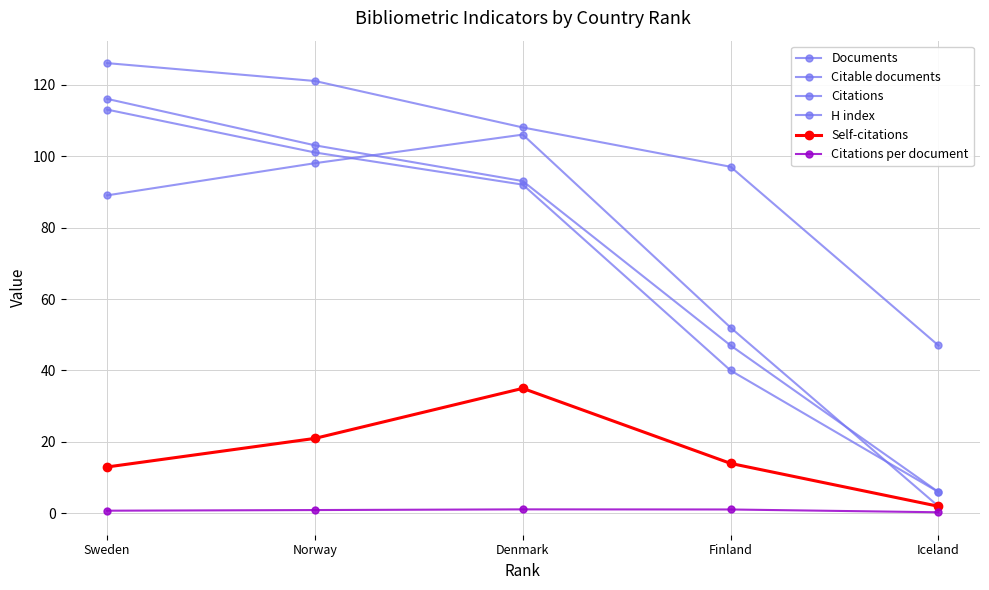

What is the difference between the Citations values at Iceland and Norway?

96.0